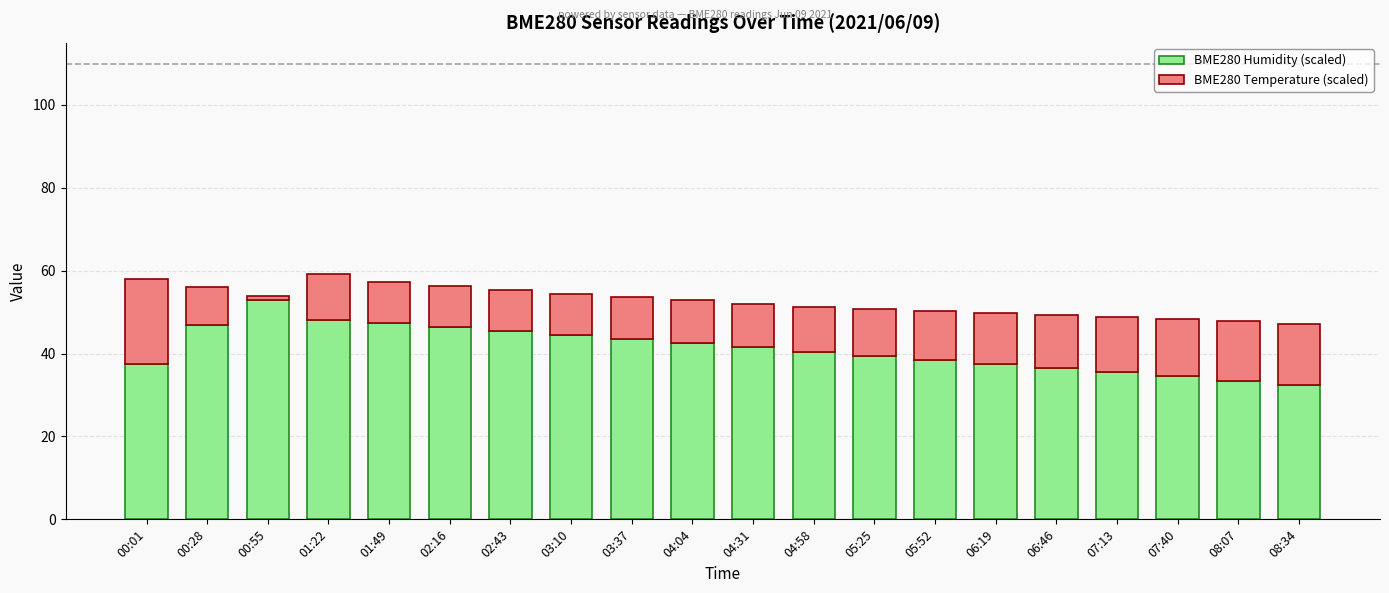

What is the total value across all series at 03:10?

54.5